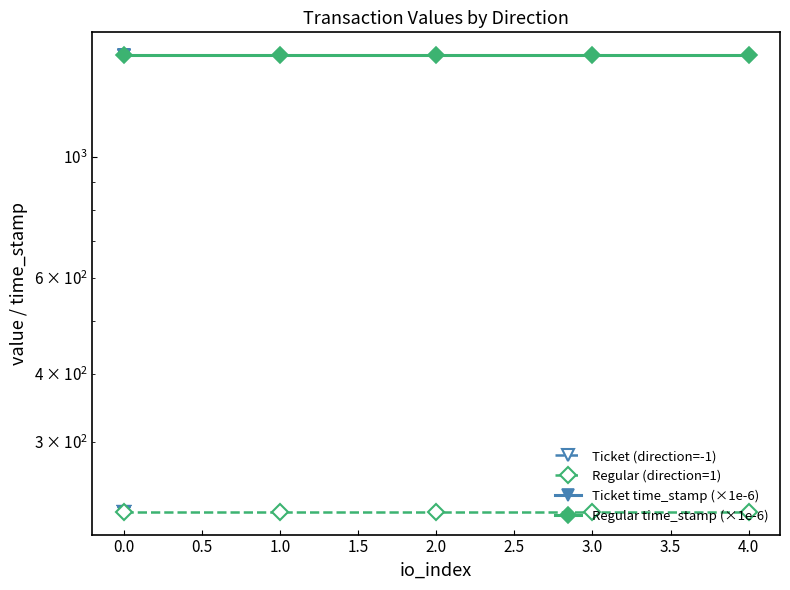

The Ticket time_stamp (×1e-6) series shows 1534.4 at 0.0. True or false?

True